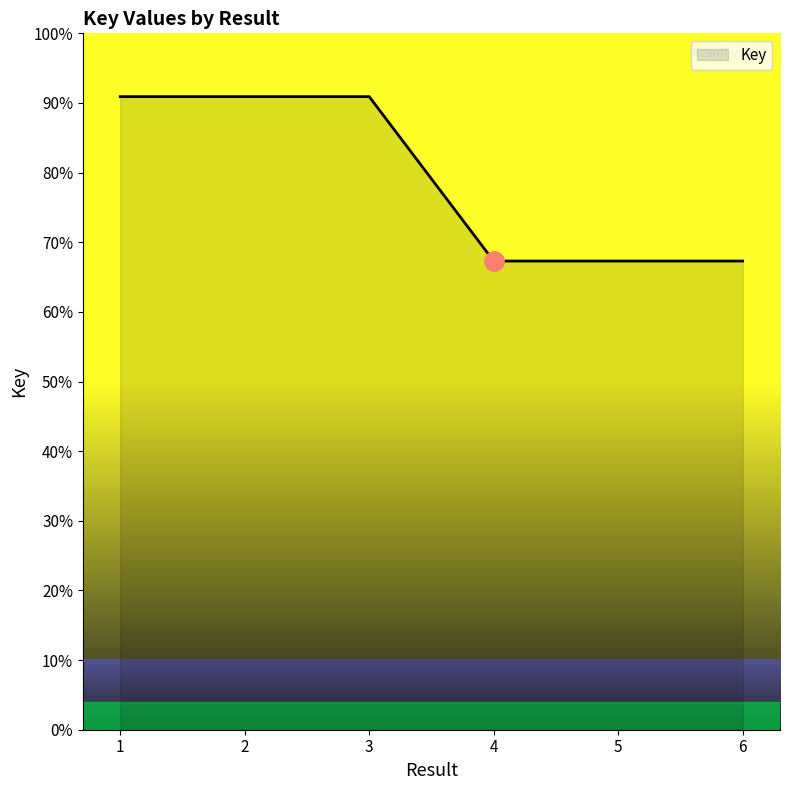

Does the chart have visible grid lines?

No